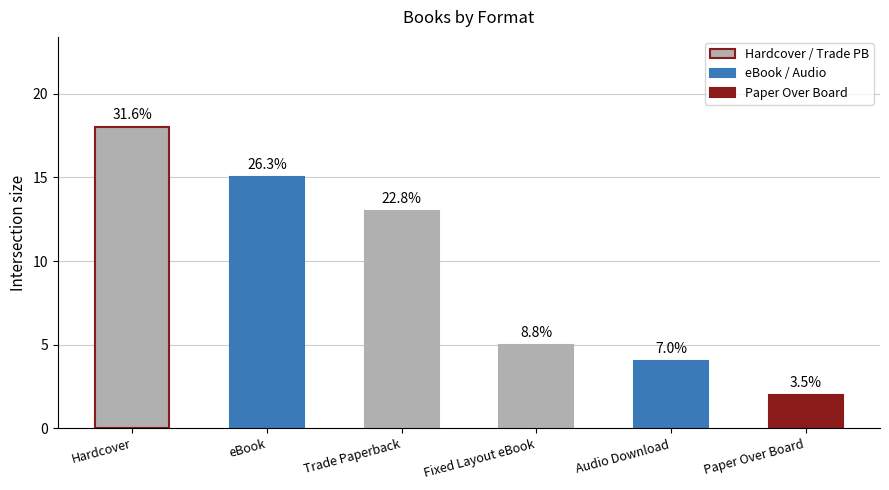

Between eBook and Audio Download, which is larger?

eBook